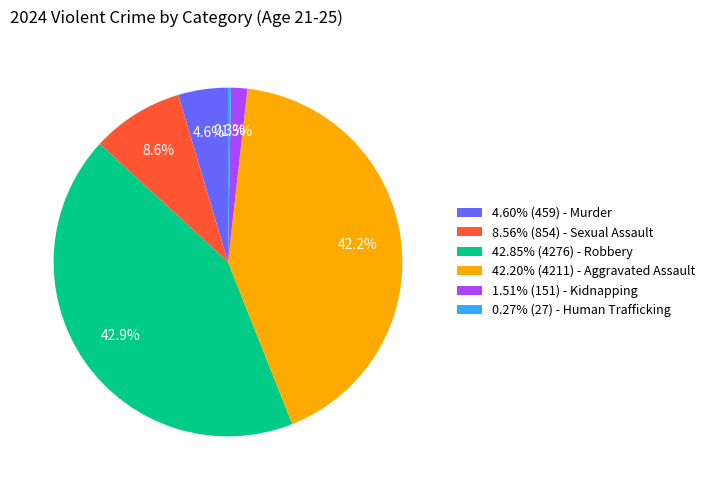

What percentage is NOT represented by 42.85% (4276) - Robbery?

57.1%